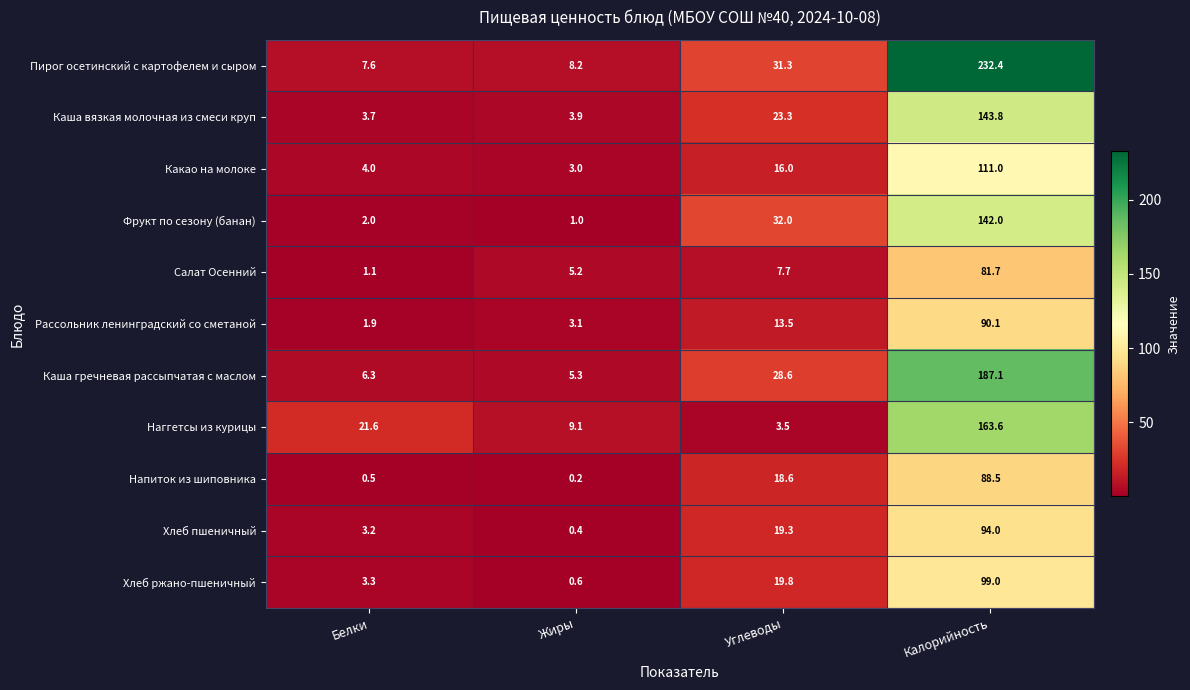

The Салат Осенний series shows 5.2 at Жиры. True or false?

True